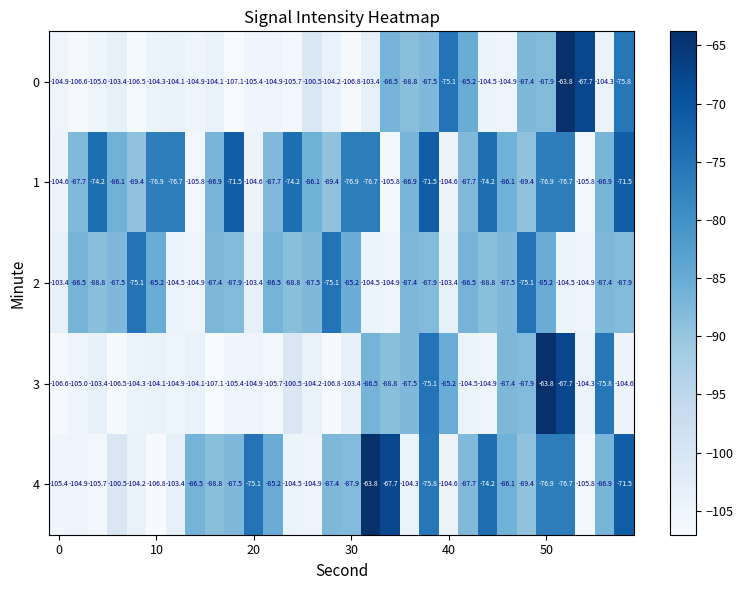

What is the difference between the maximum and minimum values in the 0 series?

43.3